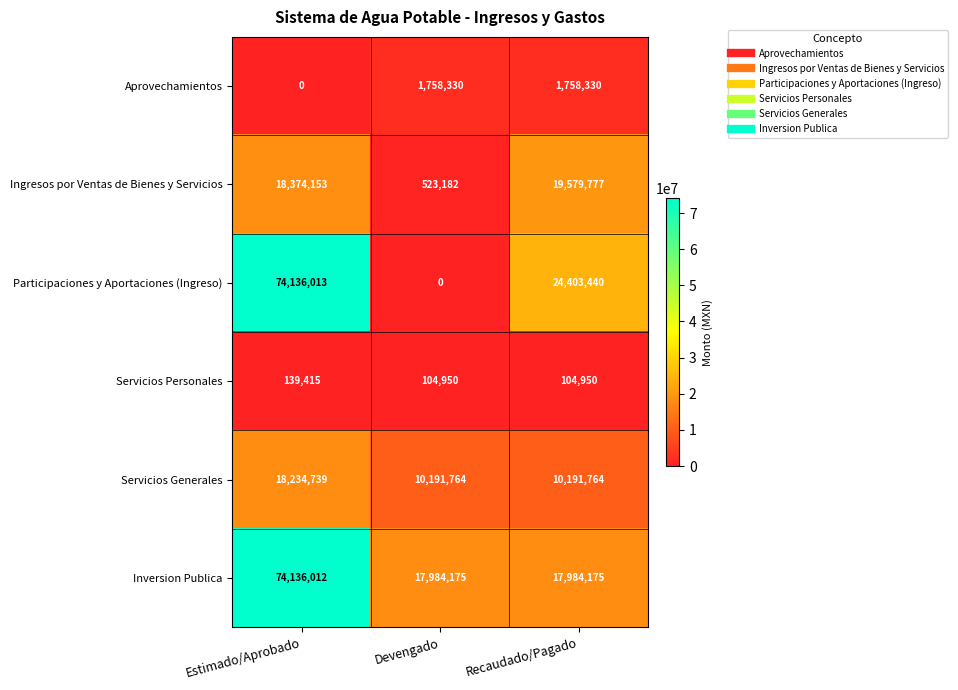

What is the total value across all series at Estimado/Aprobado?

185020332